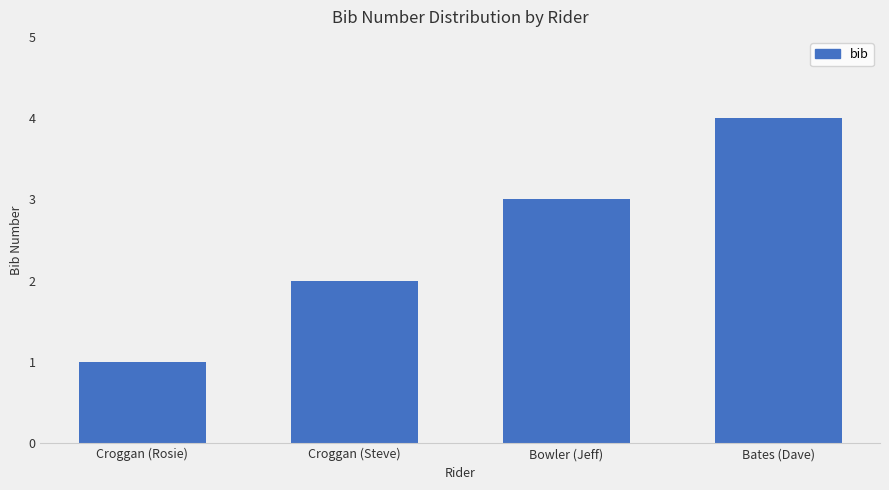

Is it true that the value at Croggan (Steve) is 1?

False